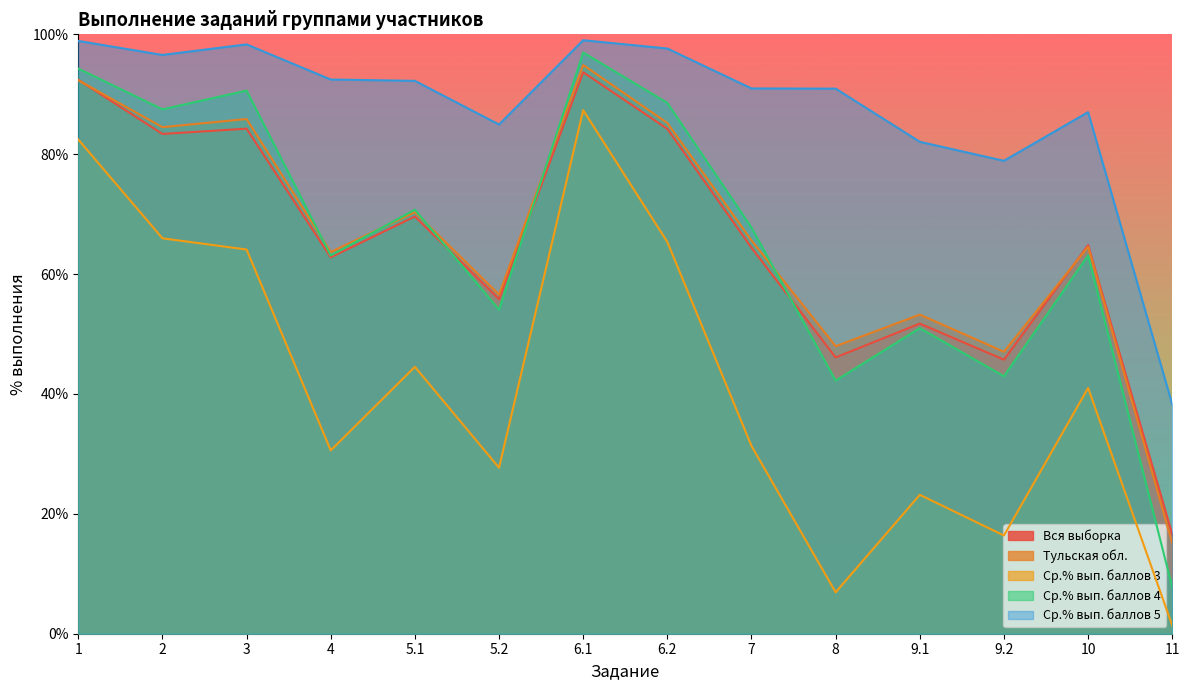

Rank the series by their maximum value, from highest to lowest.

Ср.% вып. баллов 5, Ср.% вып. баллов 4, Тульская обл., Вся выборка, Ср.% вып. баллов 3